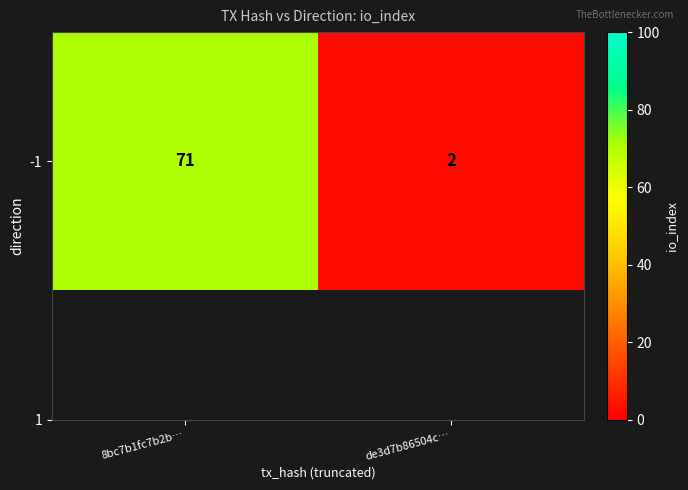

True or false: the data shows 93 at 8bc7b1fc7b2b….

False